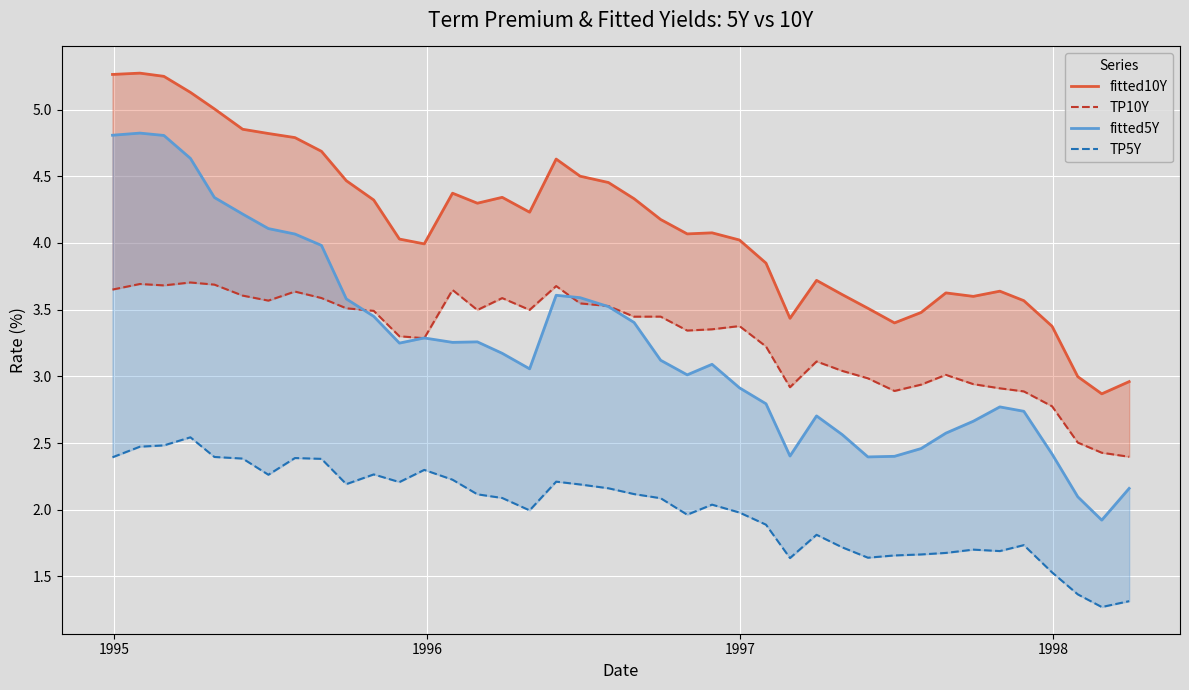

True or false: TP10Y has more than 2 points higher than both neighbors.

True